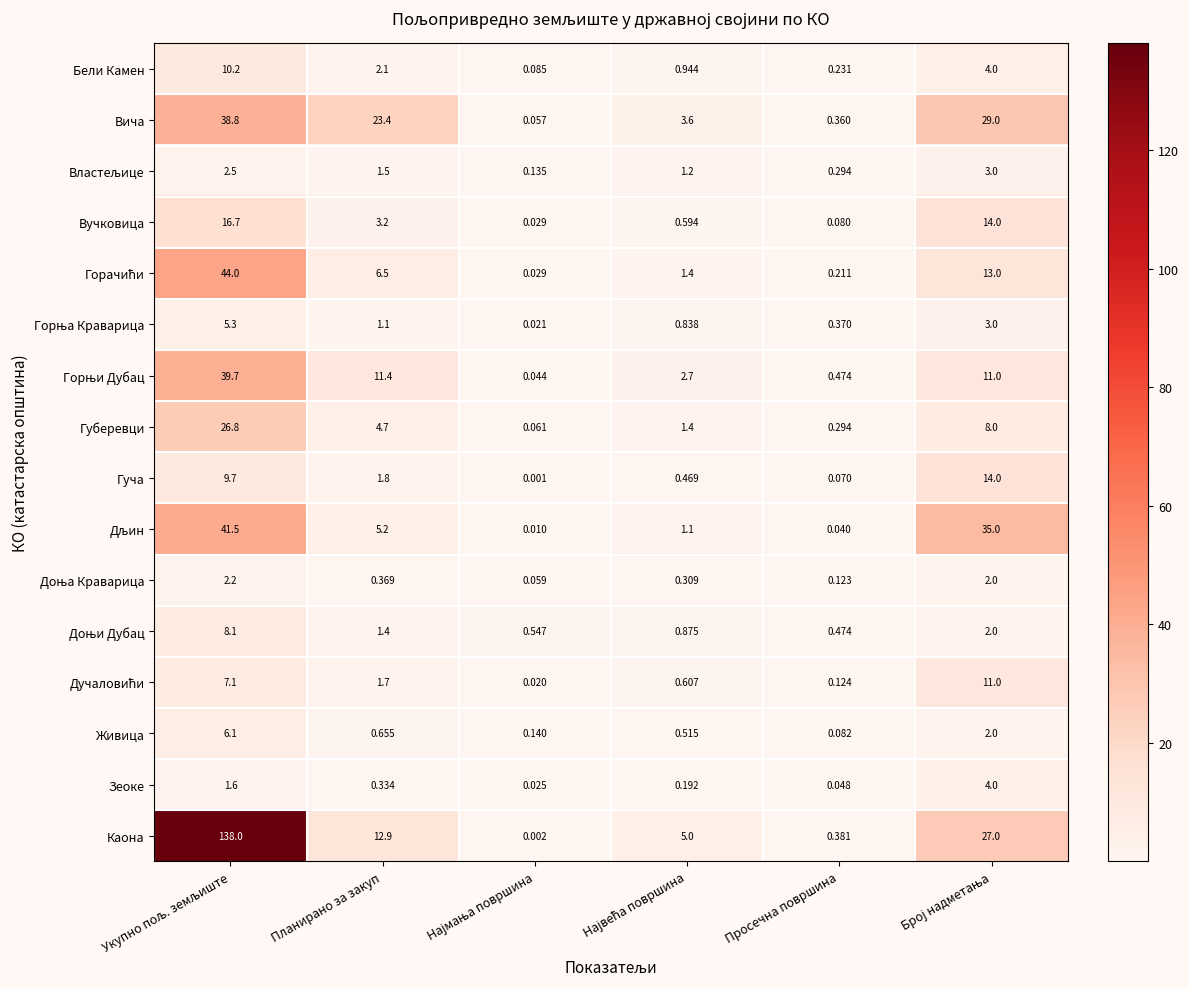

Which series has the widest spread of values?

Каона